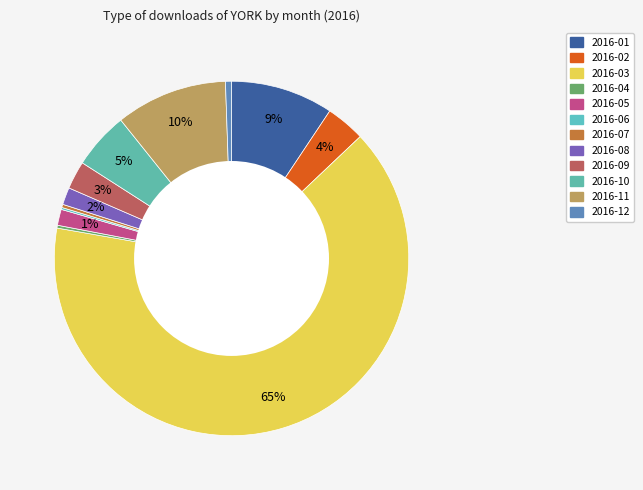

The 2016-03 slice represents 65% of the pie. True or false?

True